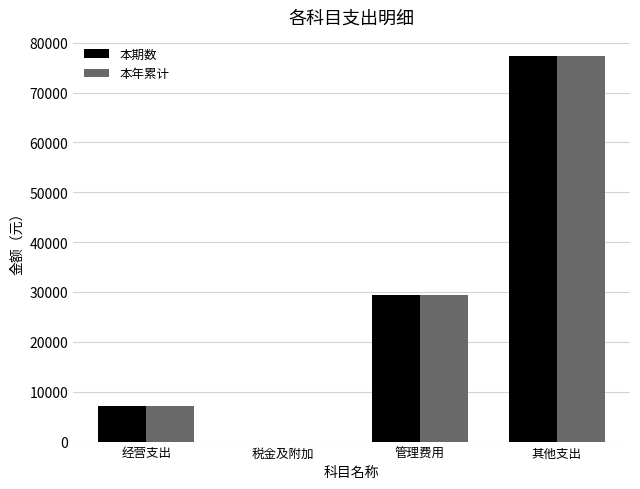

Reading left to right, transcribe all the data shown in this chart.

本期数: 7090.0	0.0	29479.2	77290.0
本年累计: 7090.0	0.0	29479.2	77290.0